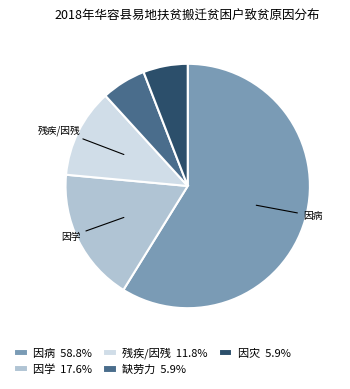

Is there any slice that represents more than half of the pie?

Yes